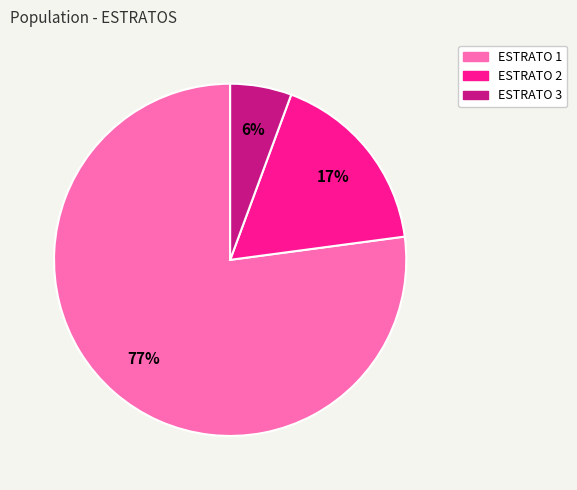

Count the number of slices in the pie.

3